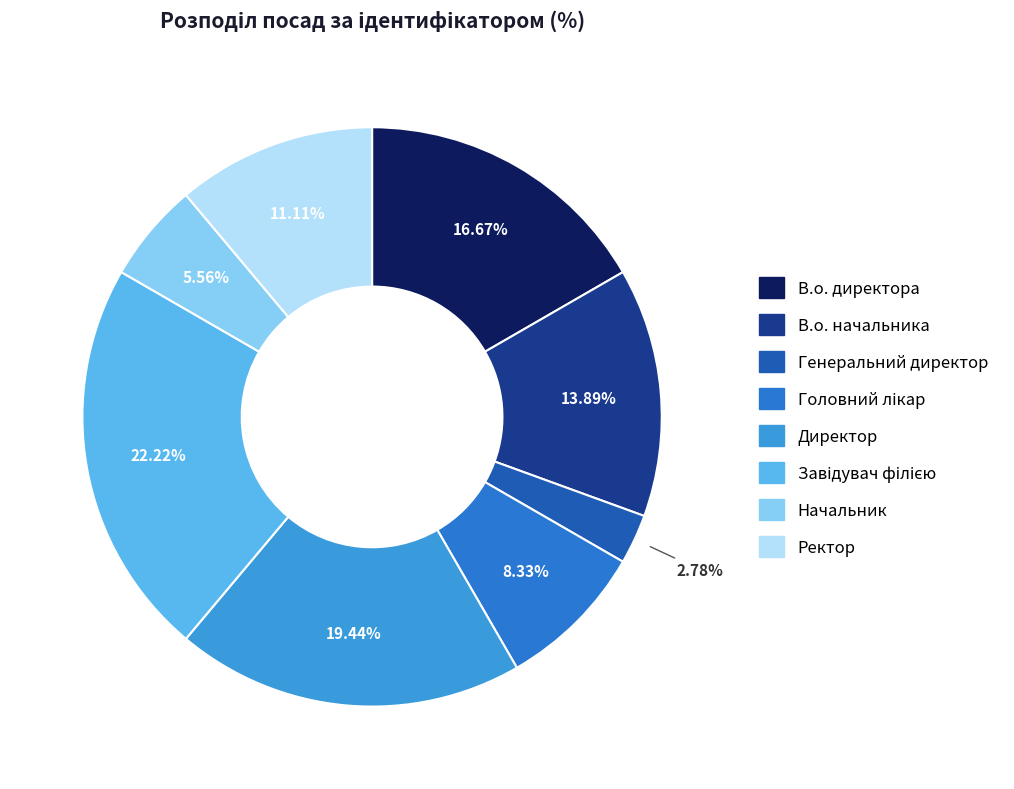

What is the total percentage of В.о. начальника and Генеральний директор?

16.7%